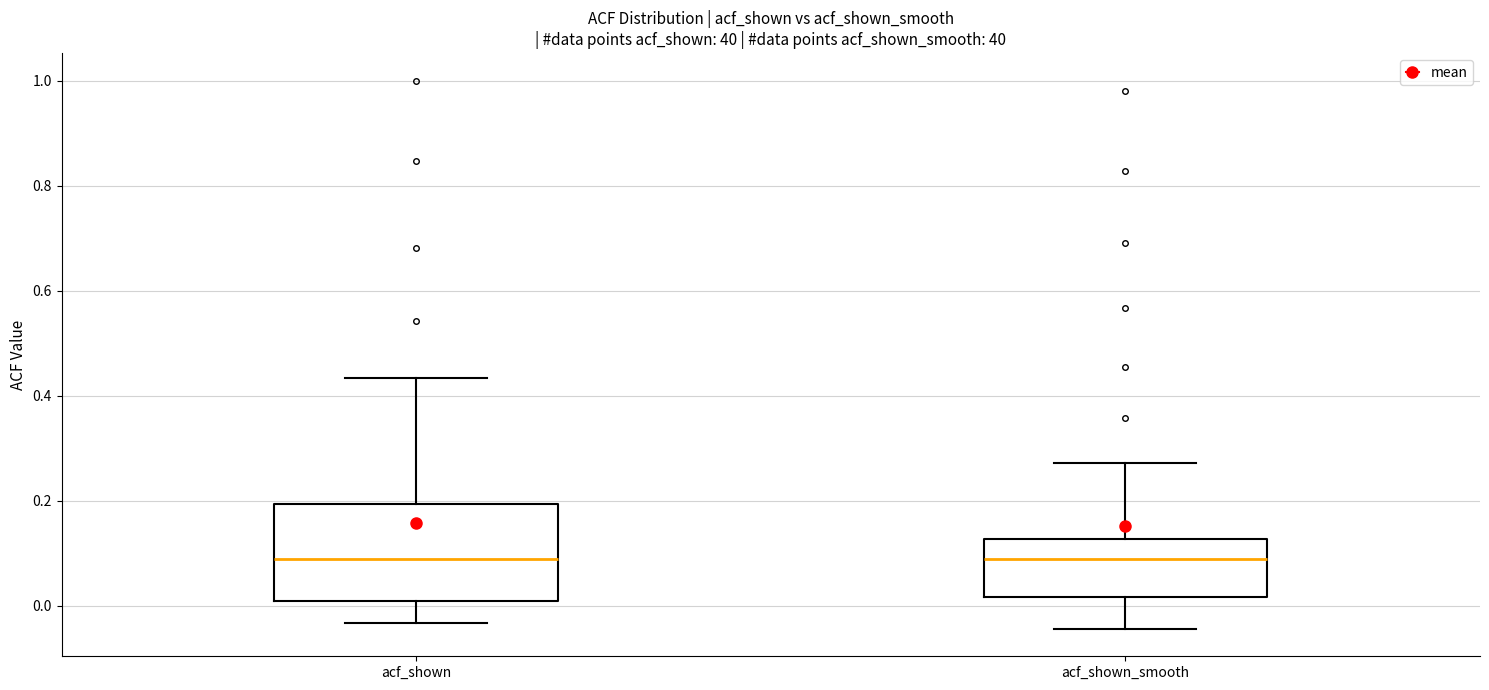

Where does the lower whisker of the box for acf_shown_smooth end on the y-axis? The values are not printed on the chart, so give them approximately, as read against the axis.

-0.04